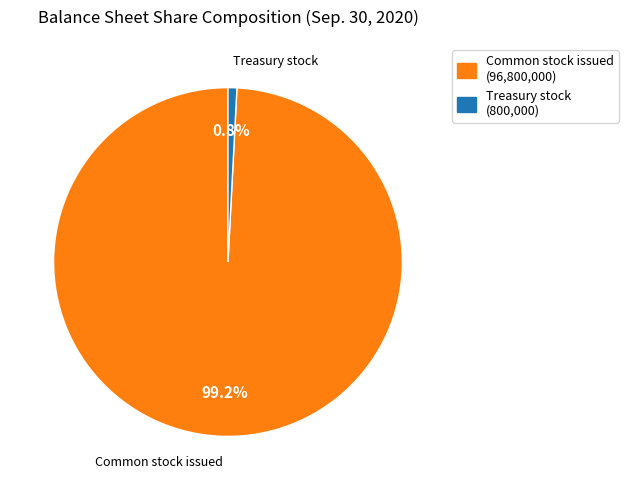

Rank the categories by value from lowest to highest.

Treasury stock (800,000), Common stock issued (96,800,000)